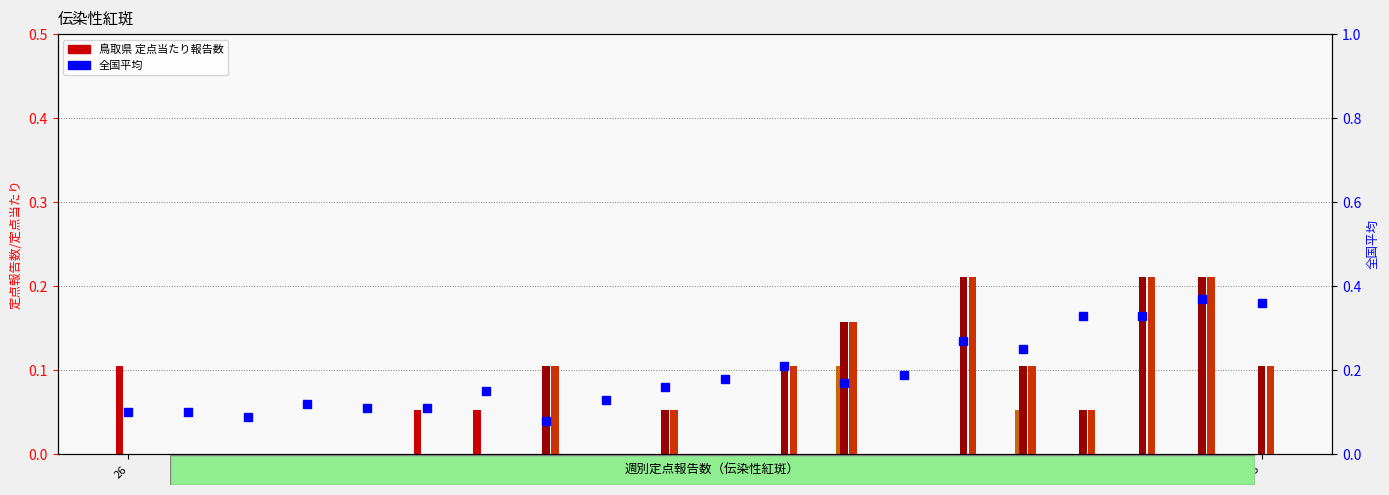

Which category has the lowest value across all series?

27